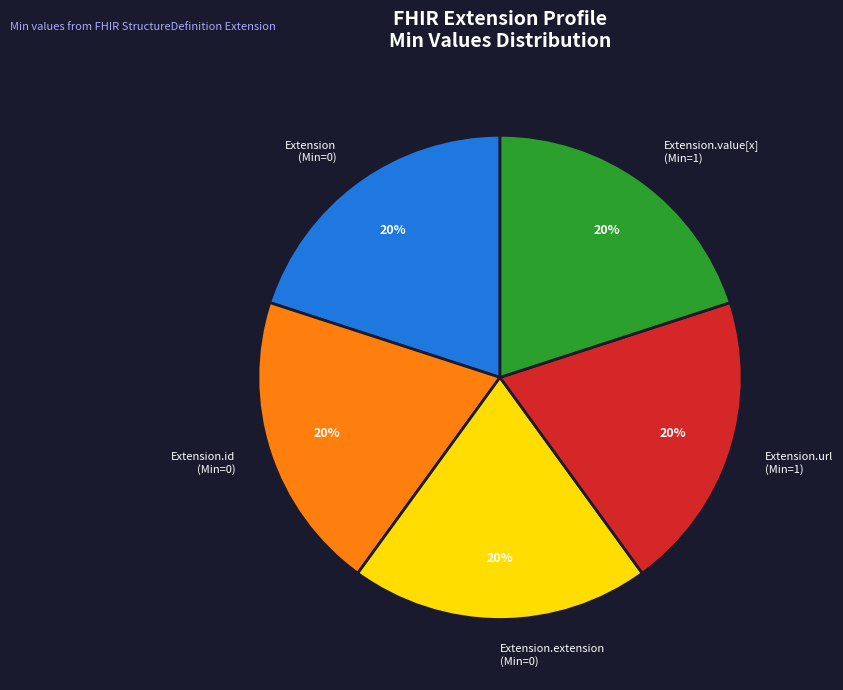

To the nearest percent, what percentage of the pie is Extension.id (Min=0)?

20%